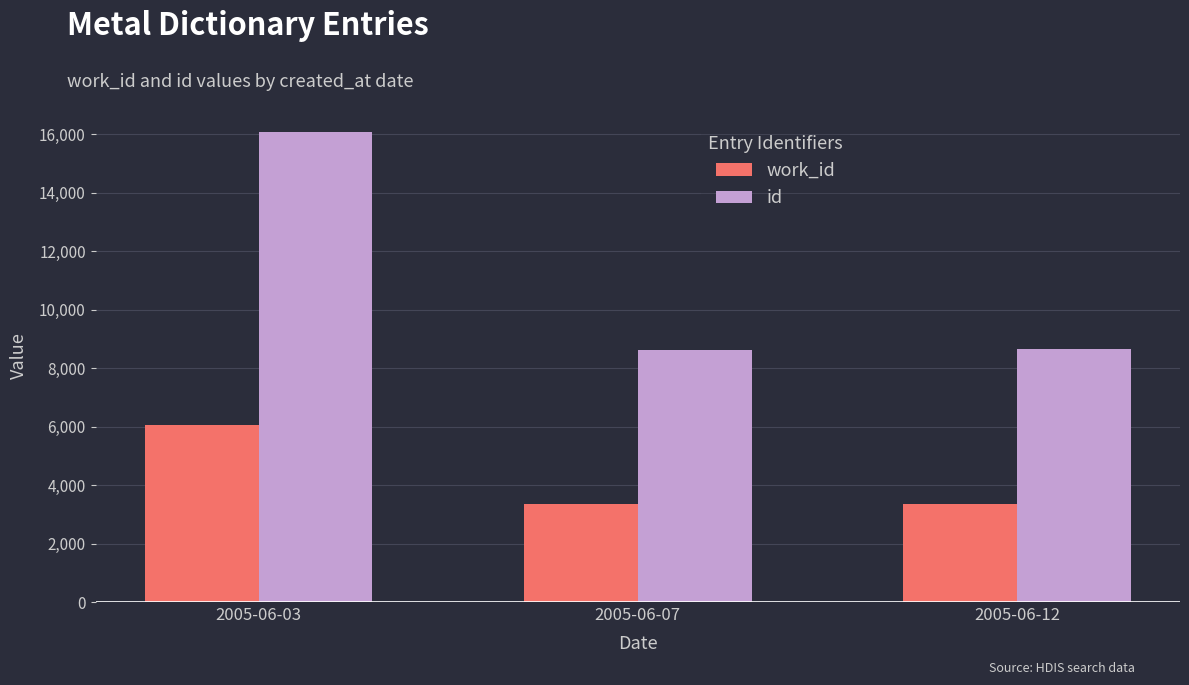

Which series has the largest total across all categories?

id